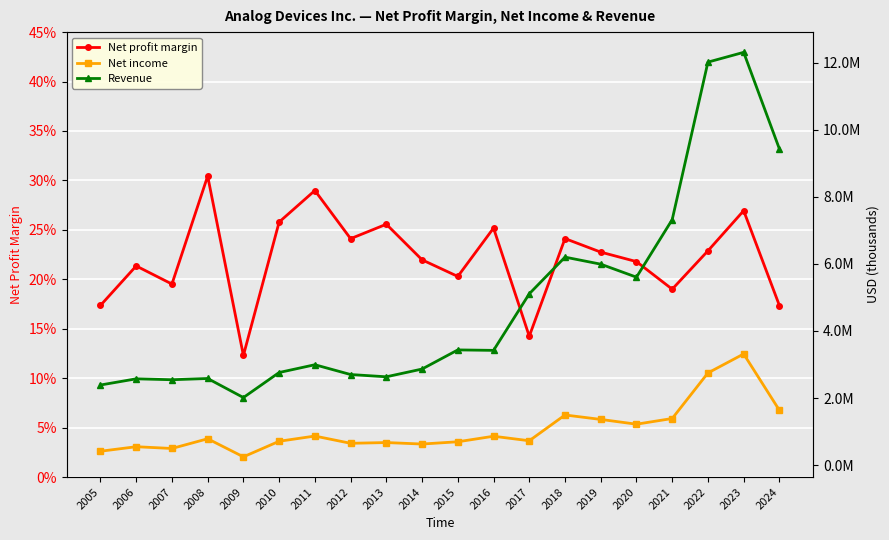

What are all the series names shown in the legend?

Net profit margin, Net income, Revenue